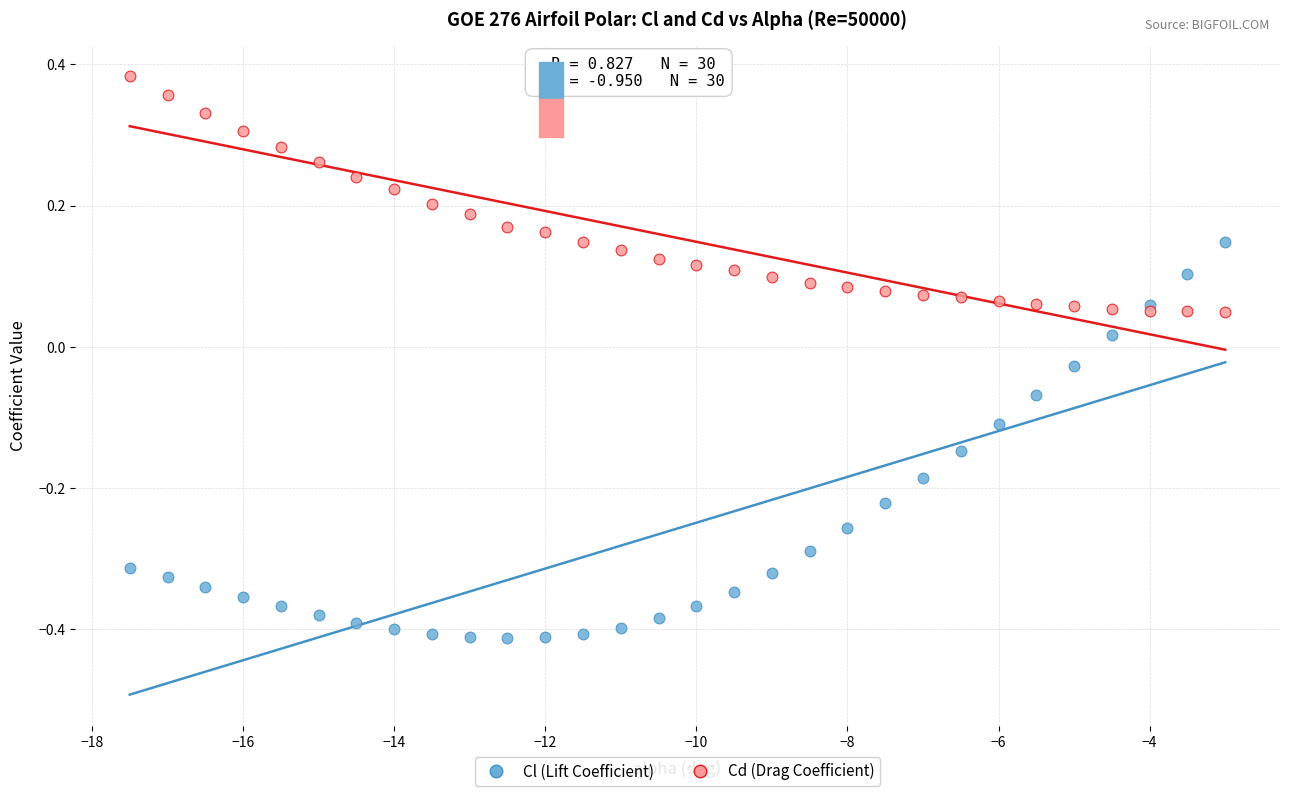

What is the X range (max minus min) for the scatter plot?

14.5